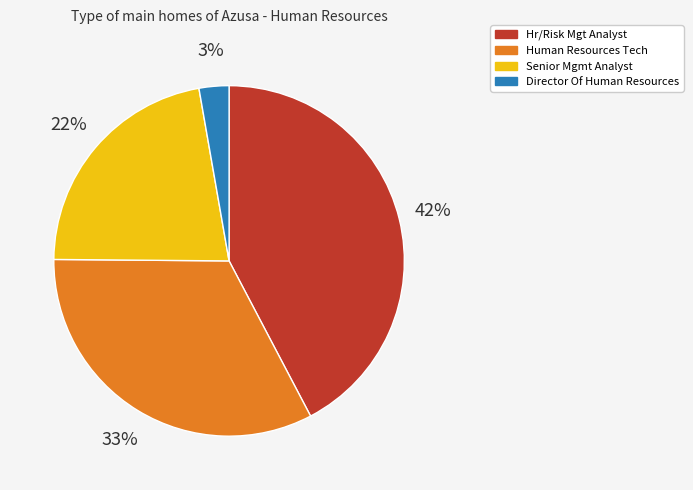

What percentage is the Hr/Risk Mgt Analyst slice, to the nearest percent?

42%